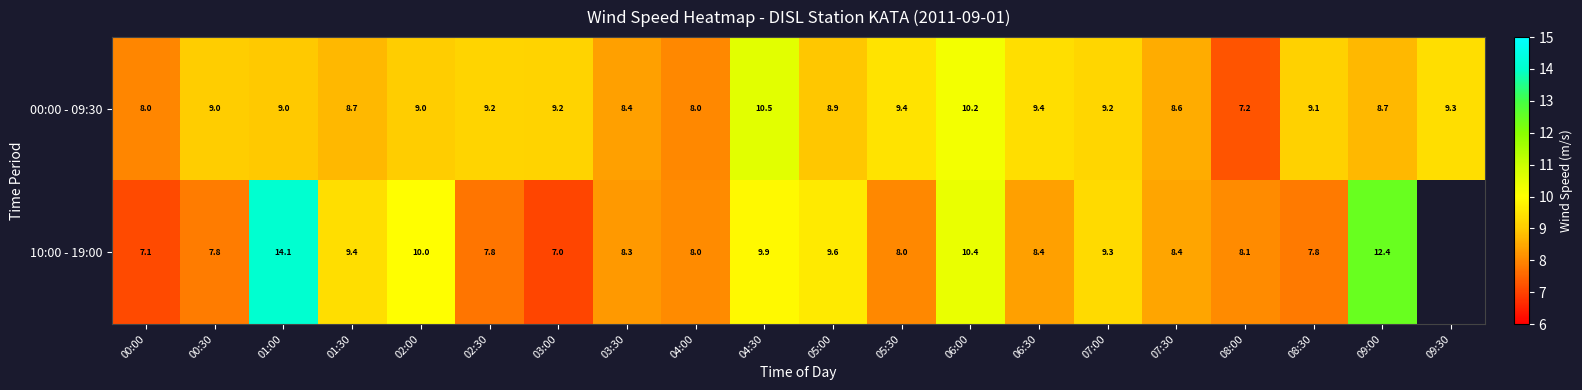

At which category is the sum across all series the highest?

01:00